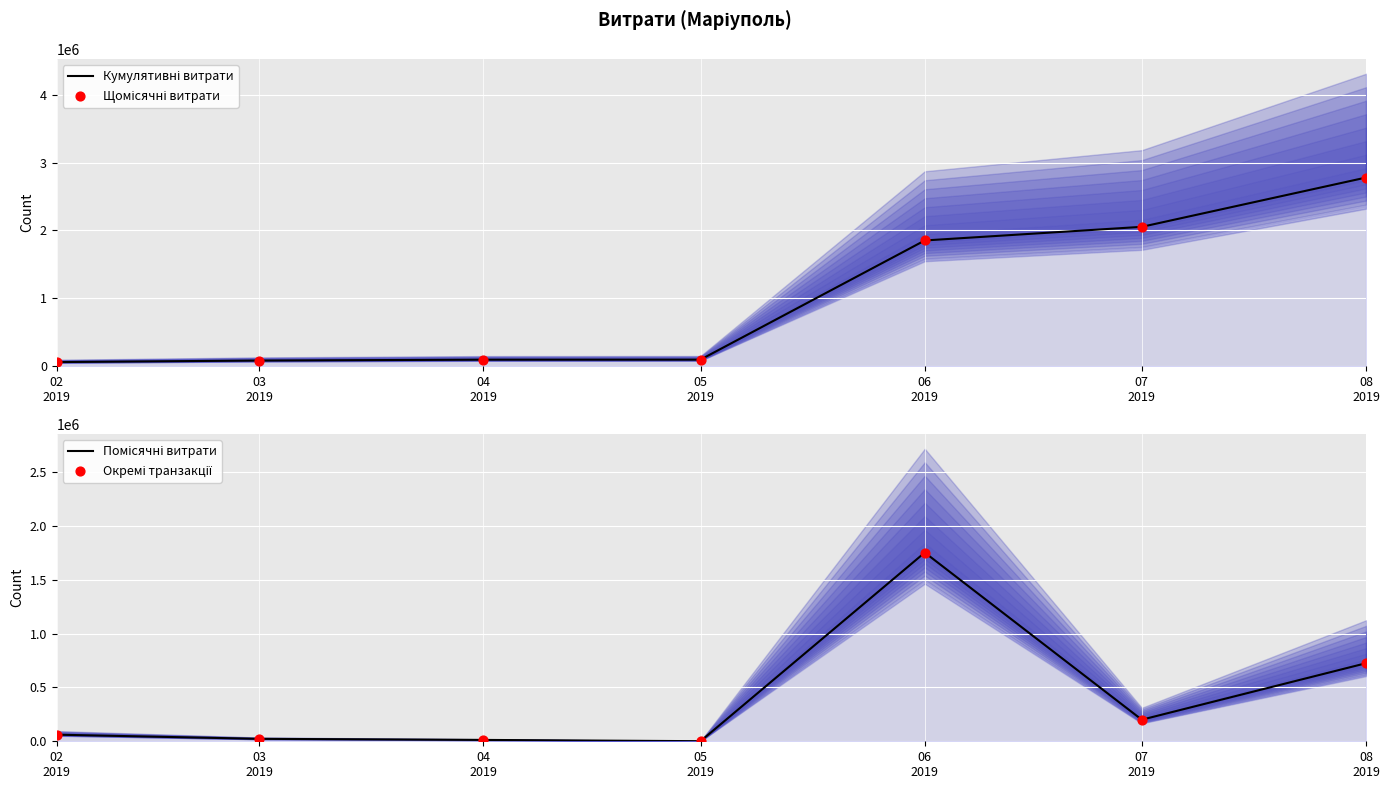

What are all the series names shown in the legend?

Кумулятивні витрати, Щомісячні витрати, Помісячні витрати, Окремі транзакції